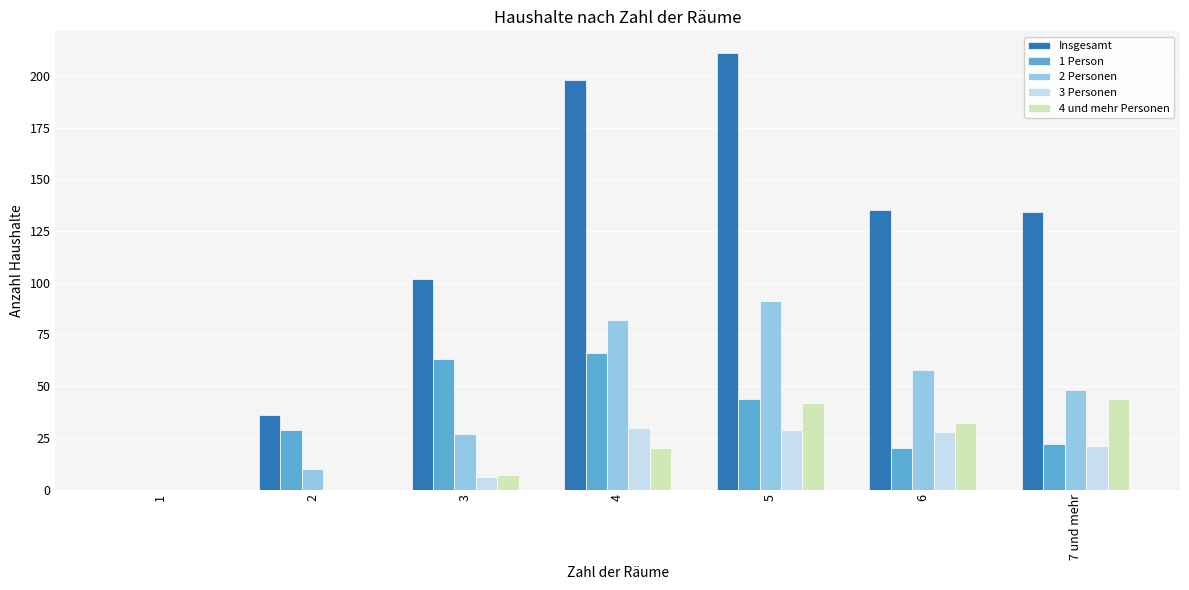

Count the number of categories in the chart.

7